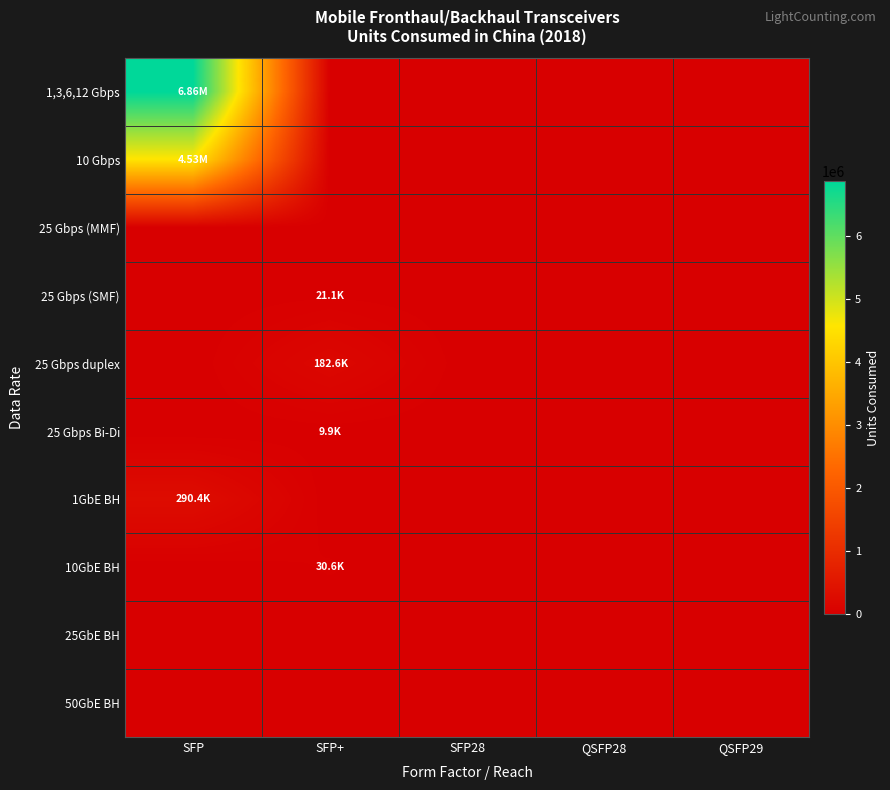

Rank the series at SFP28 from highest to lowest value.

1,3,6,12 Gbps, 10 Gbps, 25 Gbps (MMF), 25 Gbps (SMF), 25 Gbps duplex, 25 Gbps Bi-Di, 1GbE BH, 10GbE BH, 25GbE BH, 50GbE BH